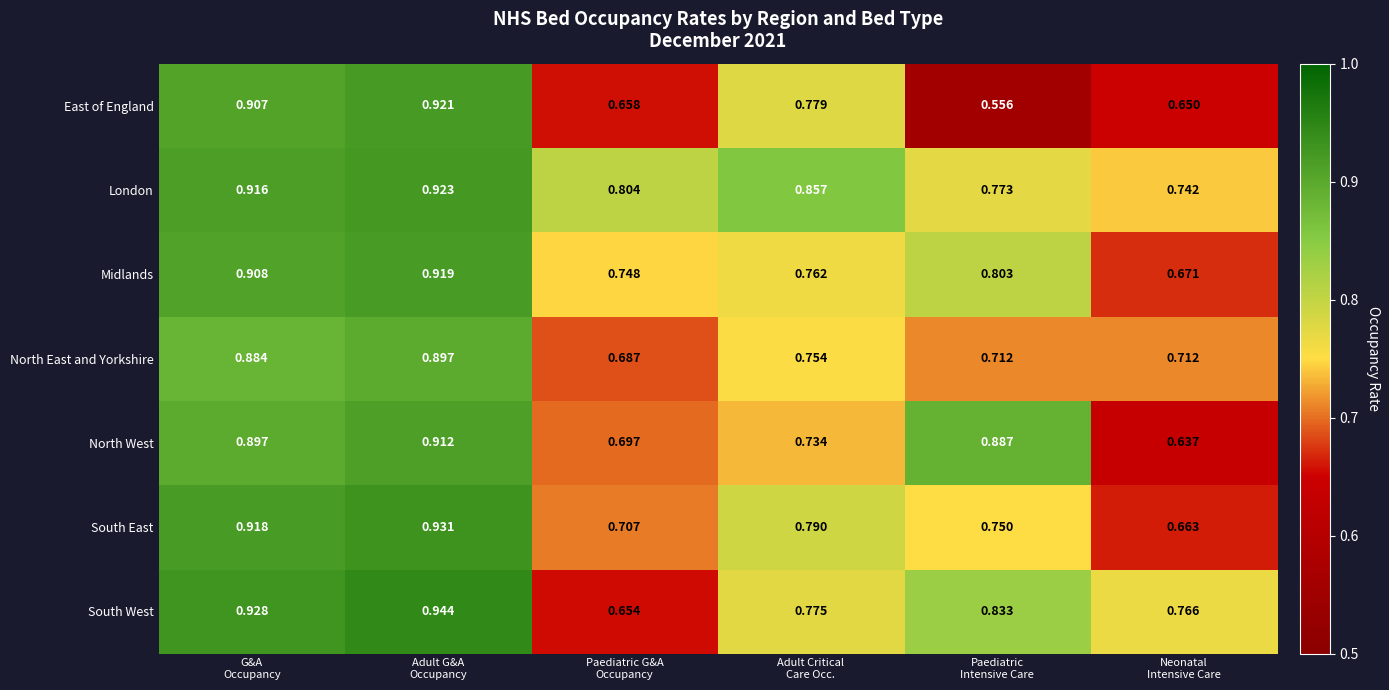

Which series has the widest spread of values?

East of England